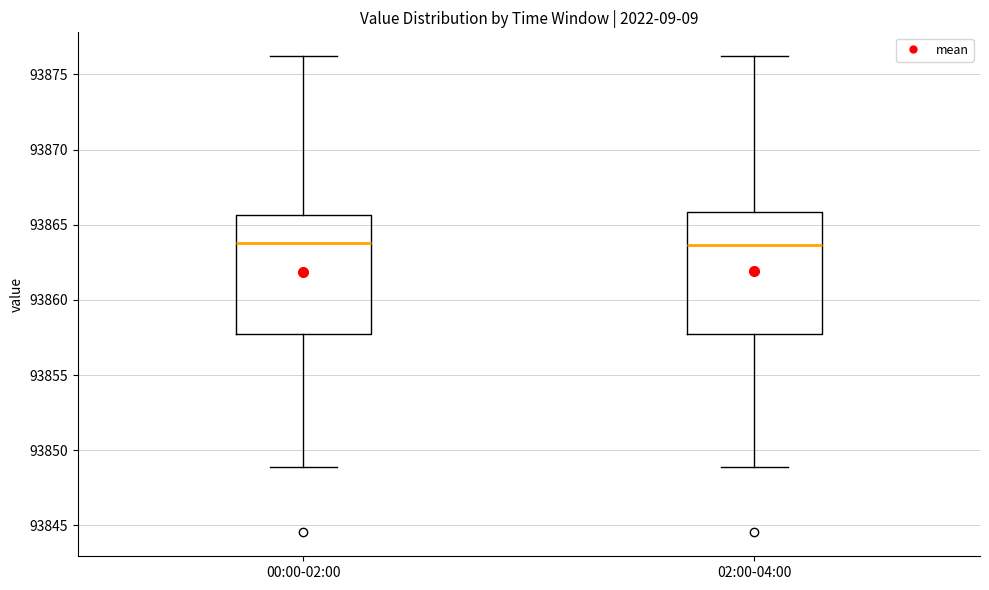

Reading left to right, transcribe this box plot: for each box, give where its median line is, the range the box spans, and where its two whiskers end, as read against the y-axis. The values are not printed on the chart, so give them approximately, as read against the axis.

00:00-02:00: median 93864.0, box 93857.5 to 93865.5, whiskers 93849.0 to 93876.0
02:00-04:00: median 93863.5, box 93857.5 to 93866.0, whiskers 93849.0 to 93876.0